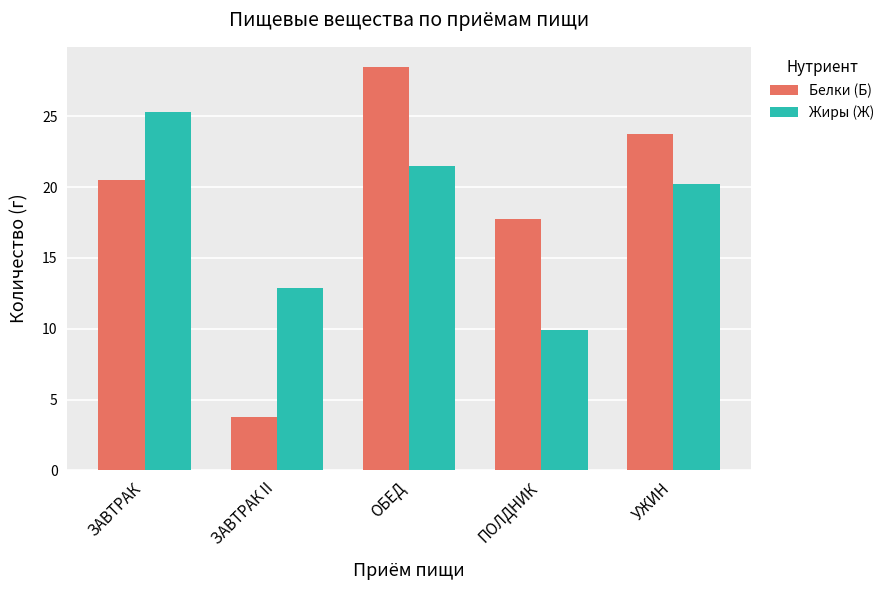

Where does the Жиры (Ж) series first go above 20?

ЗАВТРАК